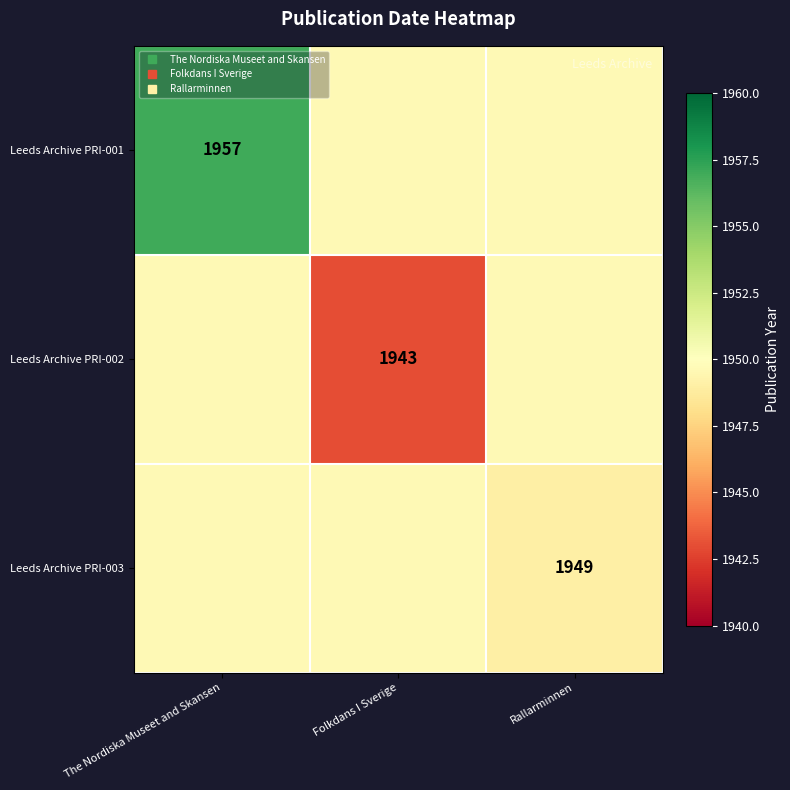

How many distinct data groups are displayed?

3